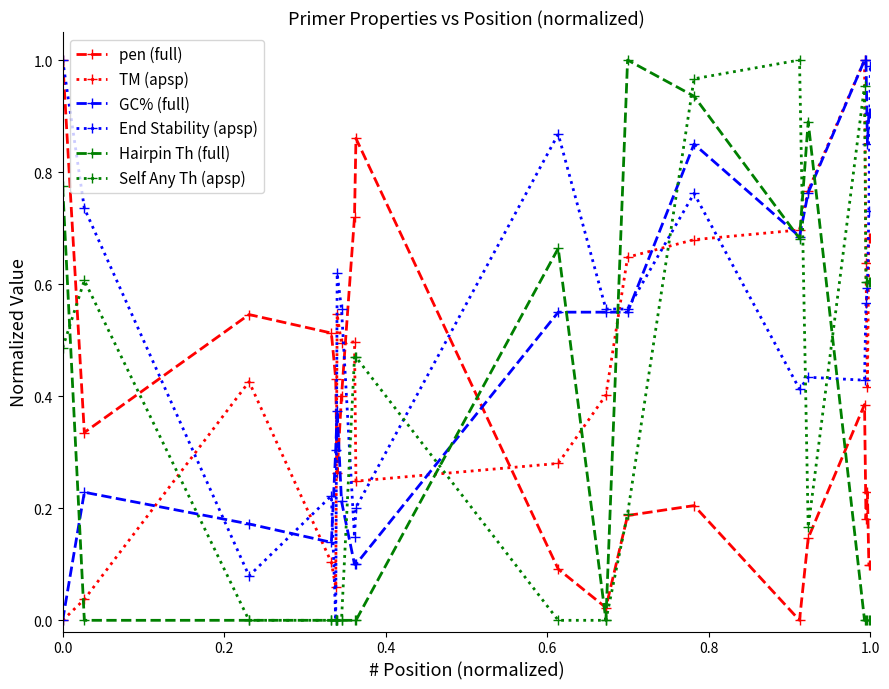

True or false: pen (full) has more than 2 points higher than both neighbors.

True